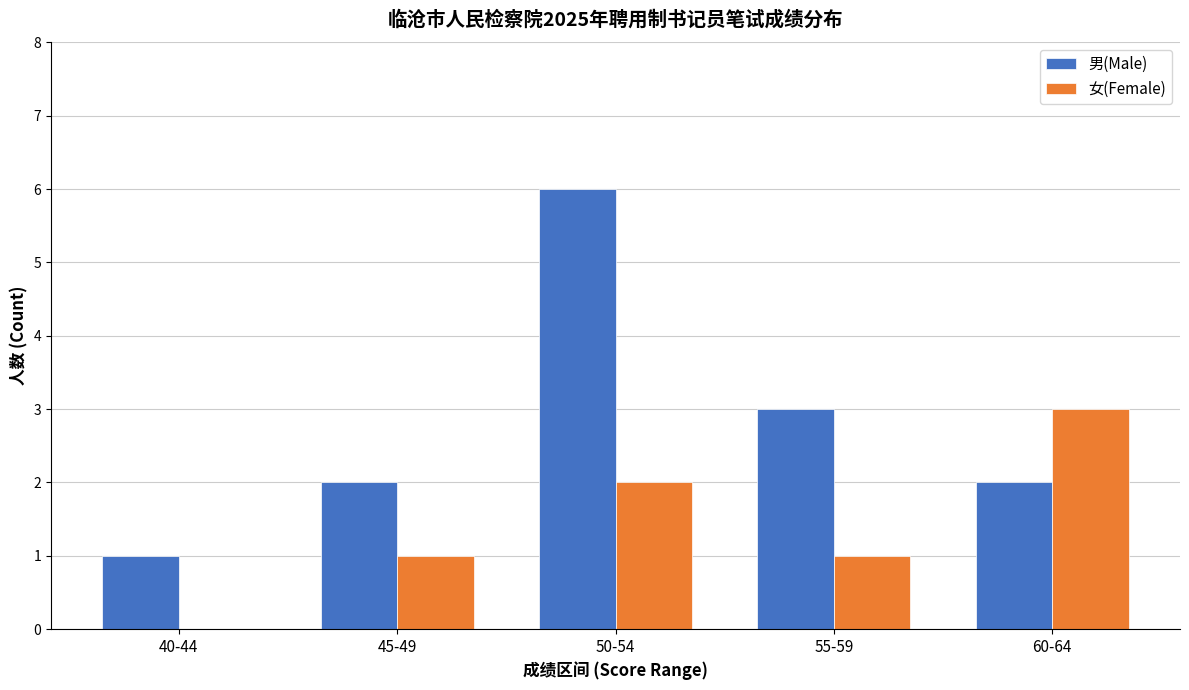

What is the highest value of the 女(Female) series?

3